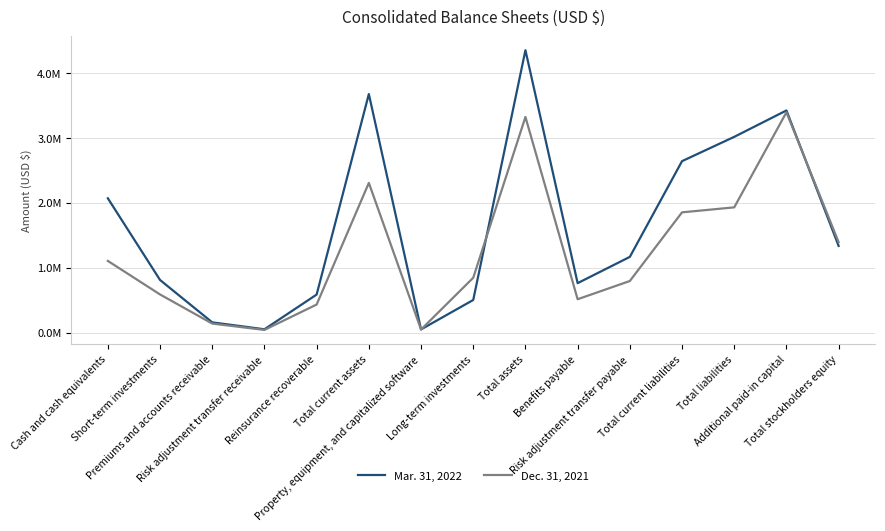

Between which two adjacent categories do Mar. 31, 2022 and Dec. 31, 2021 first intersect?

Property, equipment, and capitalized software and Long-term investments